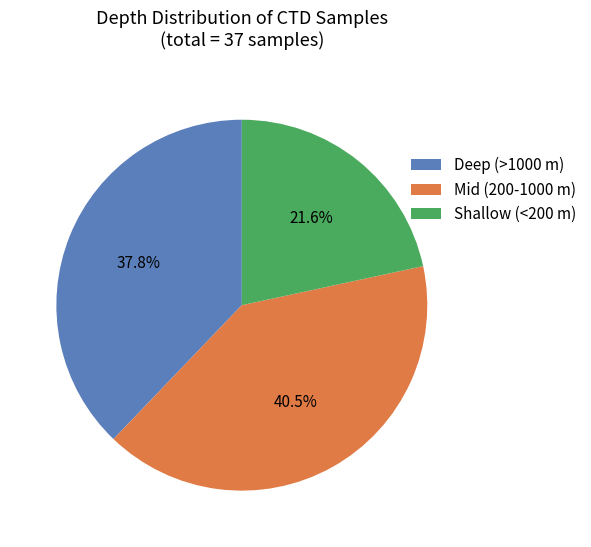

Between Deep (>1000 m) and Shallow (<200 m), which is larger?

Deep (>1000 m)